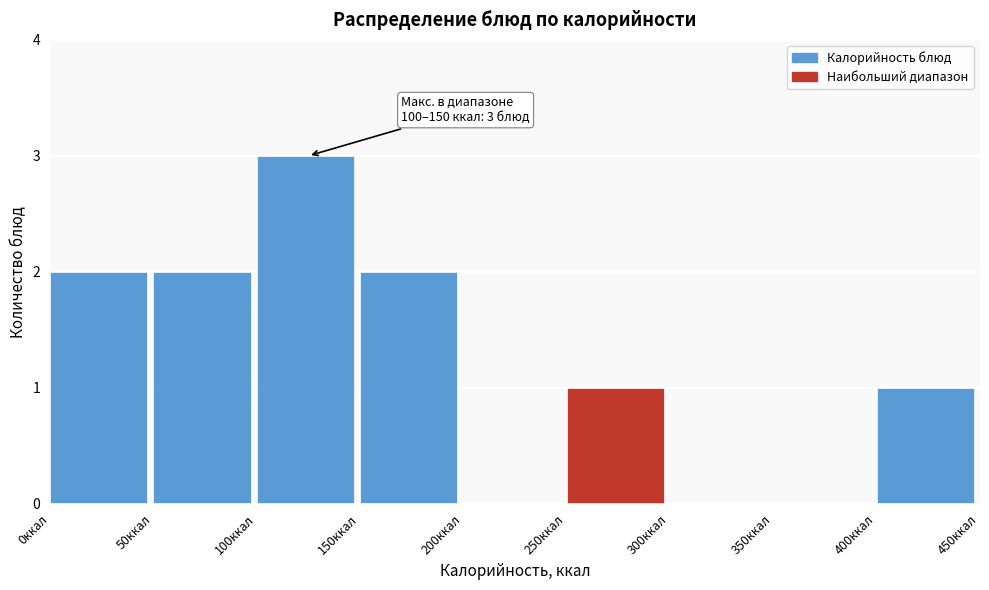

Over which range of the x-axis is the bar tallest?

100 to 150